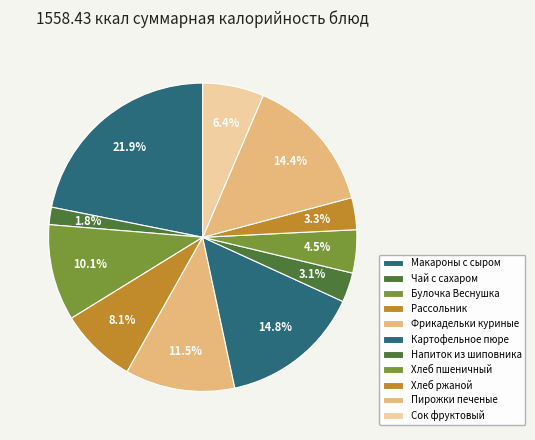

What is the smallest slice in the pie chart?

Чай с сахаром